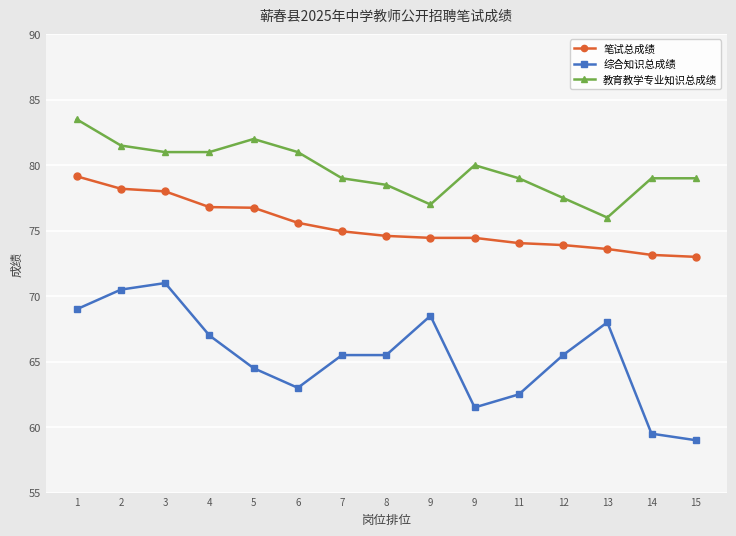

What is the sum of all 综合知识总成绩 values?

980.5